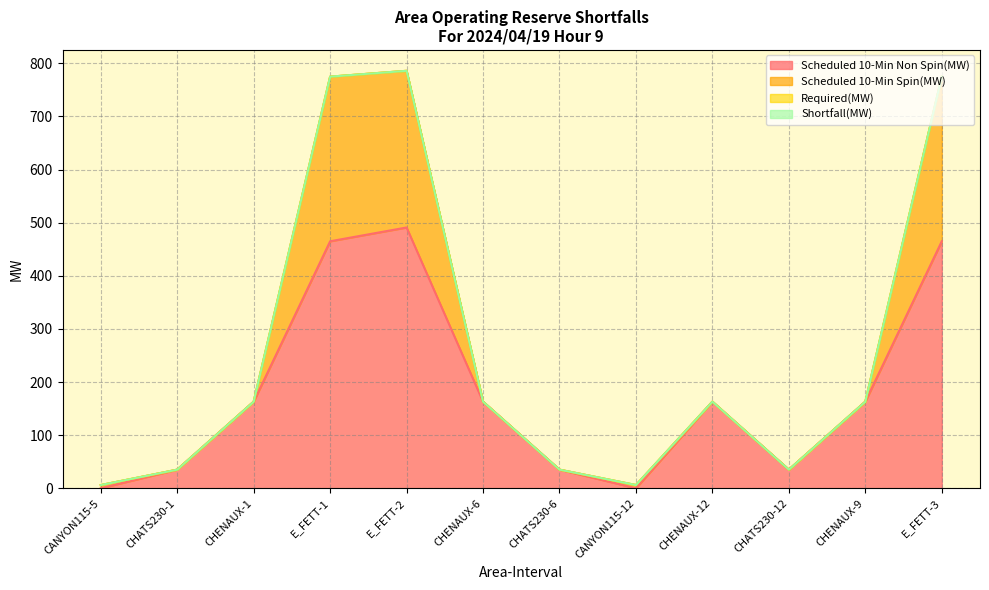

Between which two adjacent categories do Scheduled 10-Min Non Spin(MW) and Scheduled 10-Min Spin(MW) first intersect?

CANYON115-5 and CHATS230-1